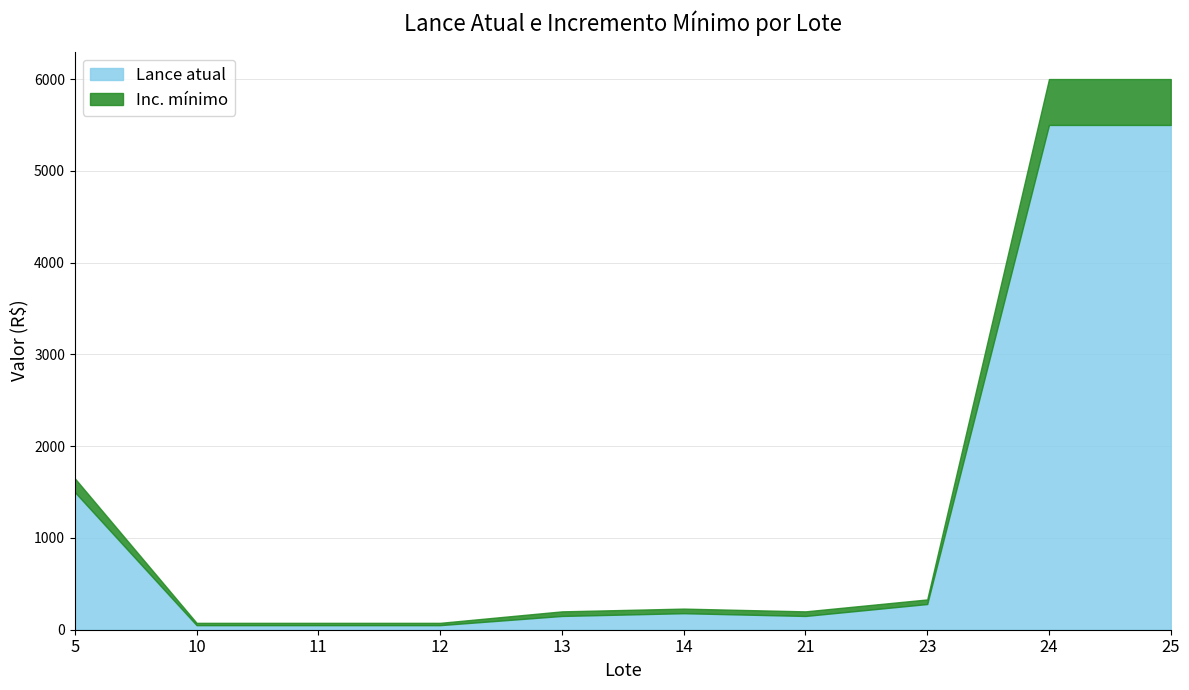

What is the sum of the Lance atual values at 13 and 14?

330